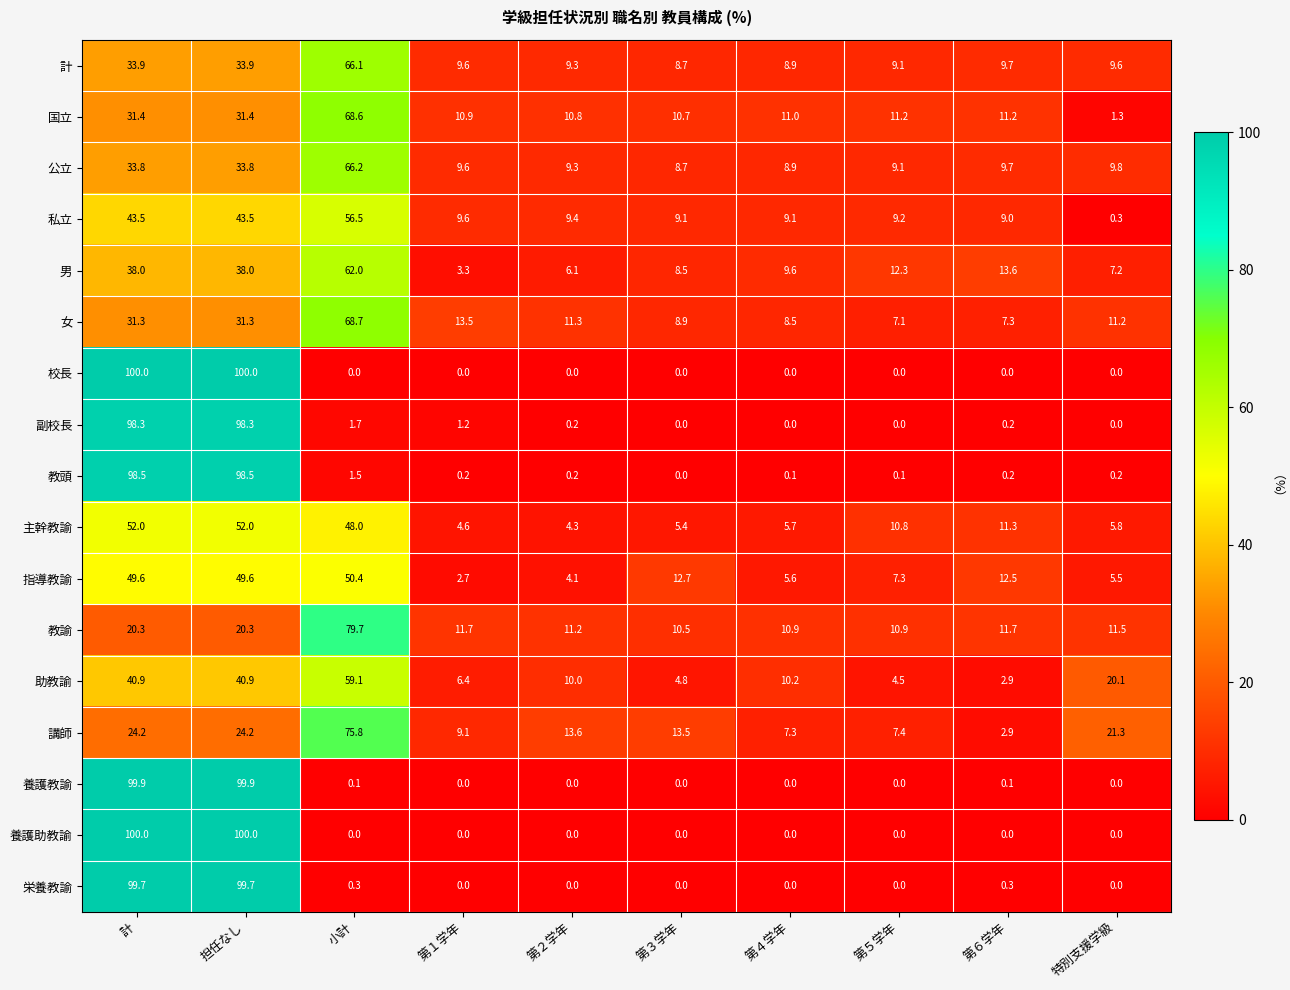

What is the total value across all series at 第６学年?

102.6